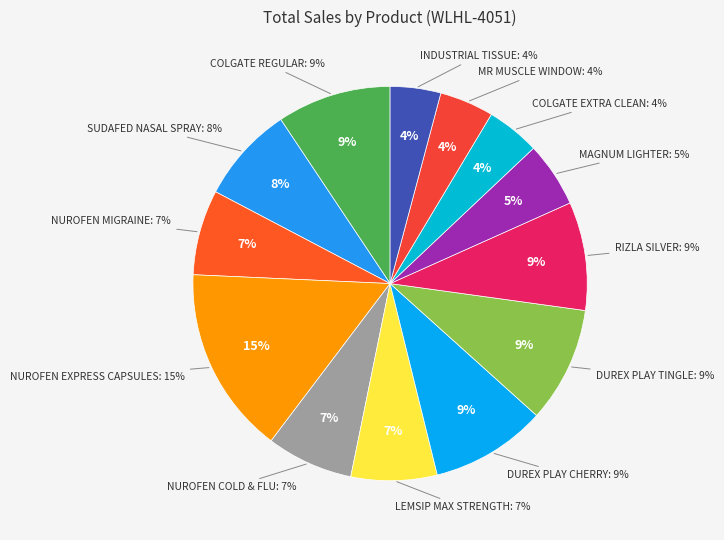

What is the smallest slice in the pie chart?

INDUSTRIAL TISSUE